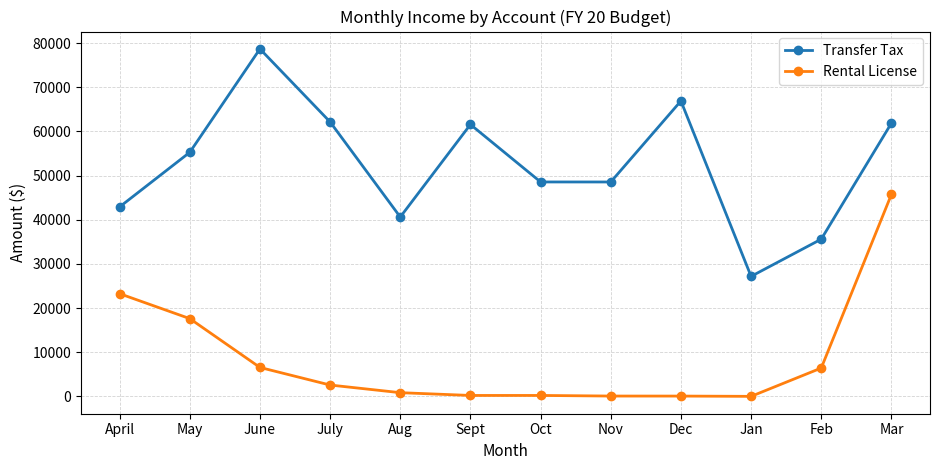

What is the highest value of the Transfer Tax series?

78704.0